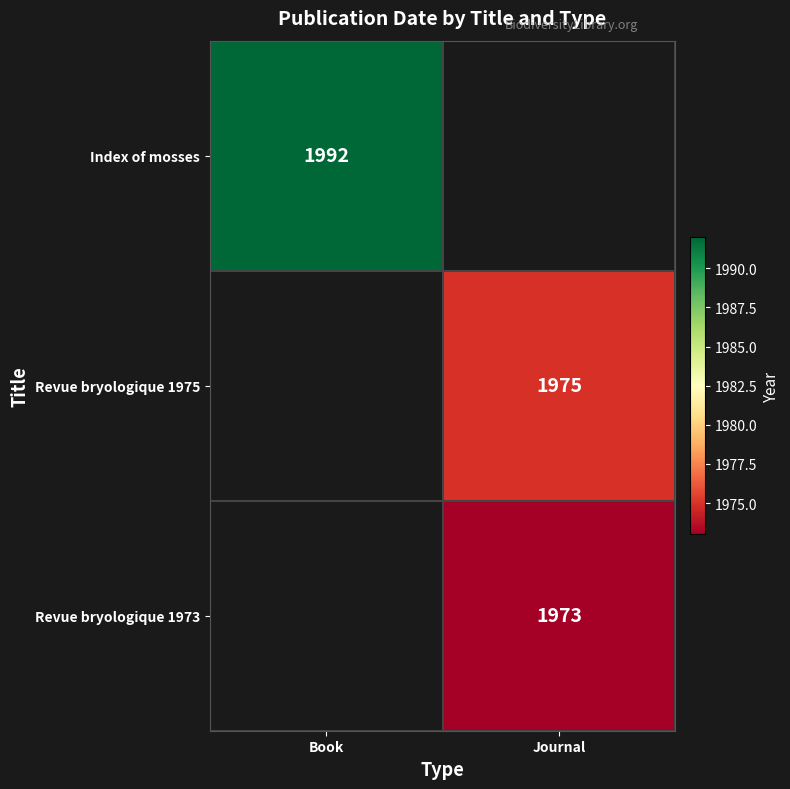

The Revue bryologique 1973 series shows 2959 at Journal. True or false?

False